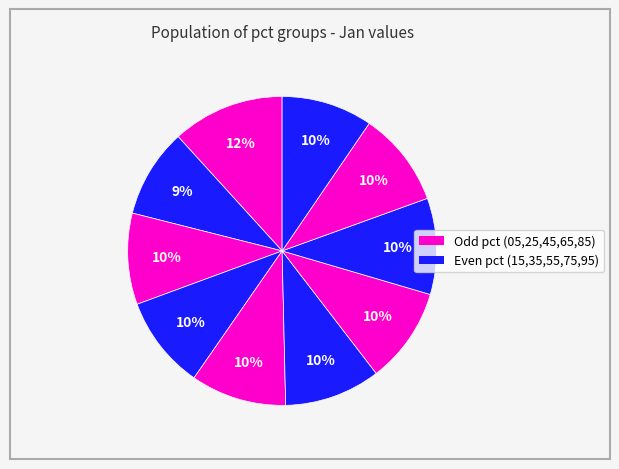

Which slice is the largest?

pct05